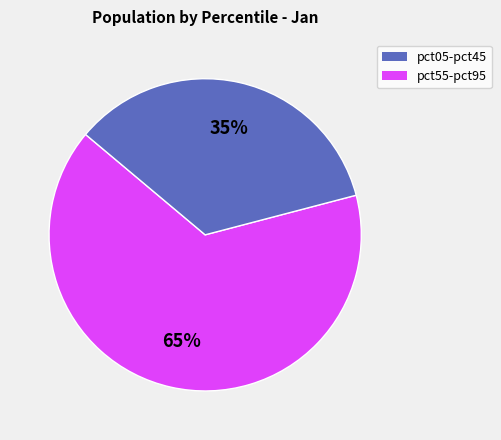

Is there any slice that represents more than half of the pie?

Yes